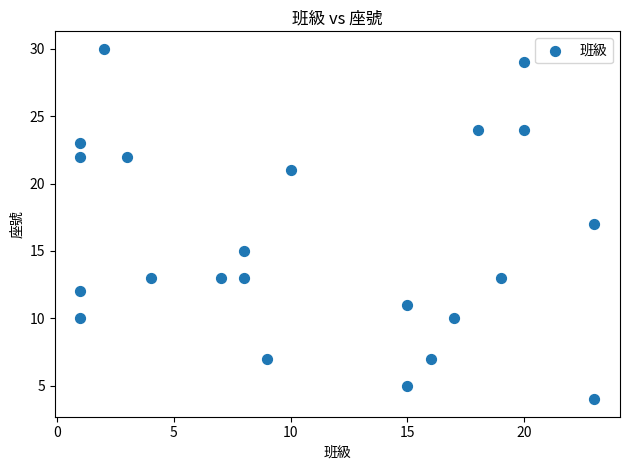

List the coordinates of all points as (Y, X) pairs, reading left to right.

(10, 1)  (12, 1)  (22, 1)  (23, 1)  (30, 2)  (22, 3)  (13, 4)  (13, 7)  (13, 8)  (15, 8)  (7, 9)  (21, 10)  (5, 15)  (11, 15)  (7, 16)  (10, 17)  (24, 18)  (13, 19)  (24, 20)  (29, 20)  (4, 23)  (17, 23)